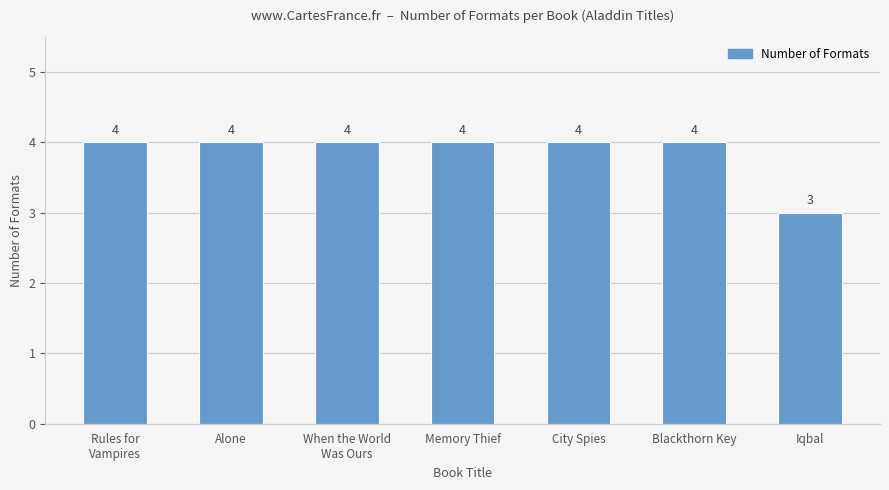

What position from the right is Alone?

6